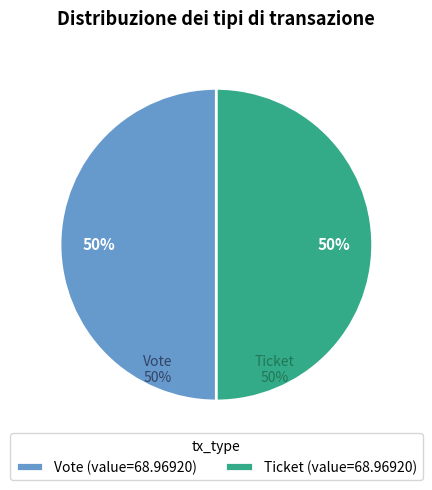

To the nearest percent, what is the combined percentage of Vote and Ticket?

100%